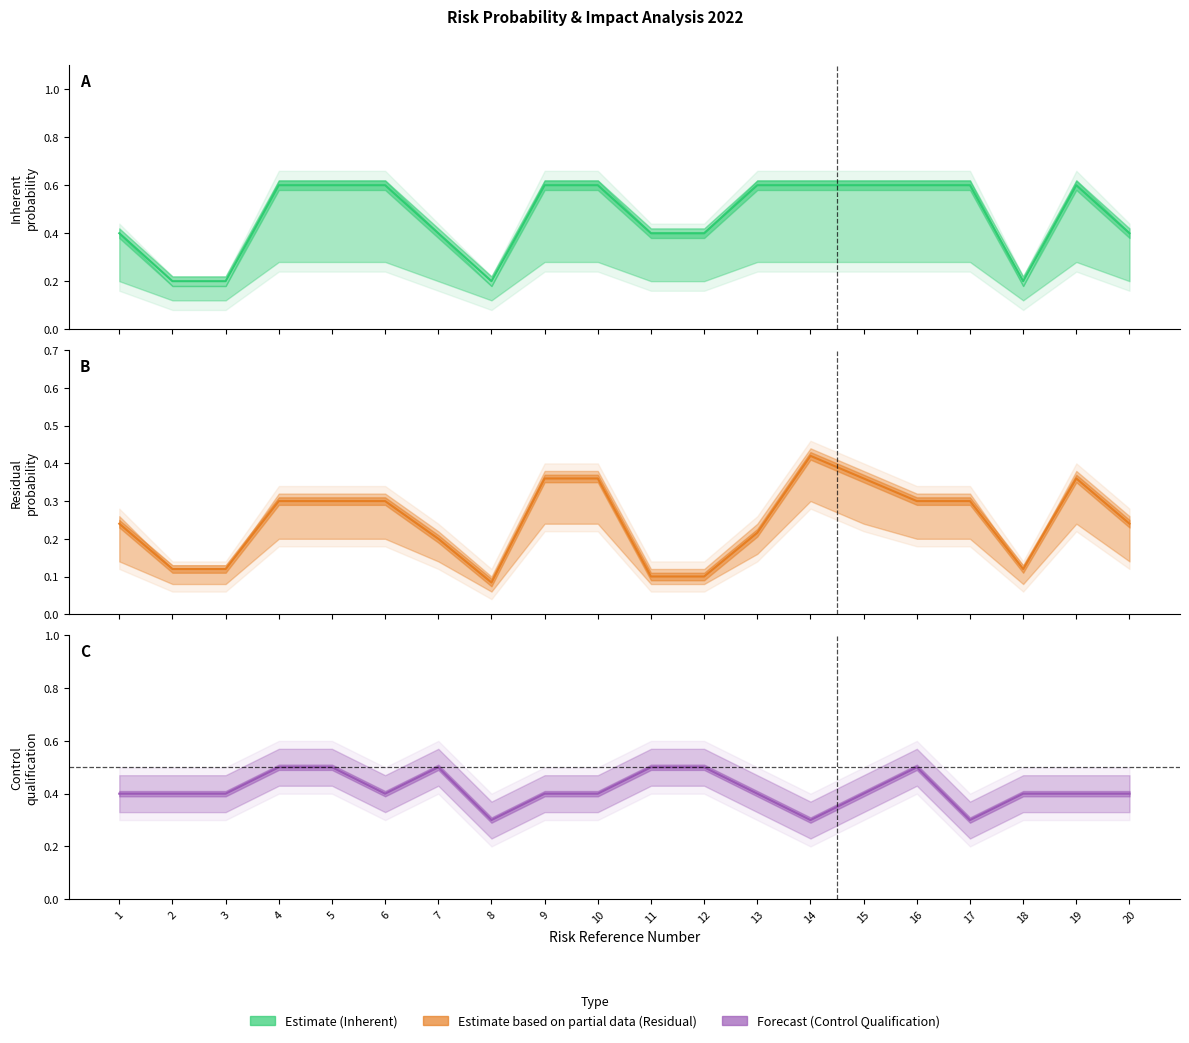

List the series in order of their overall mean, lowest first.

Estimate based on partial data (Residual), Forecast (Control Qualification), Estimate (Inherent)